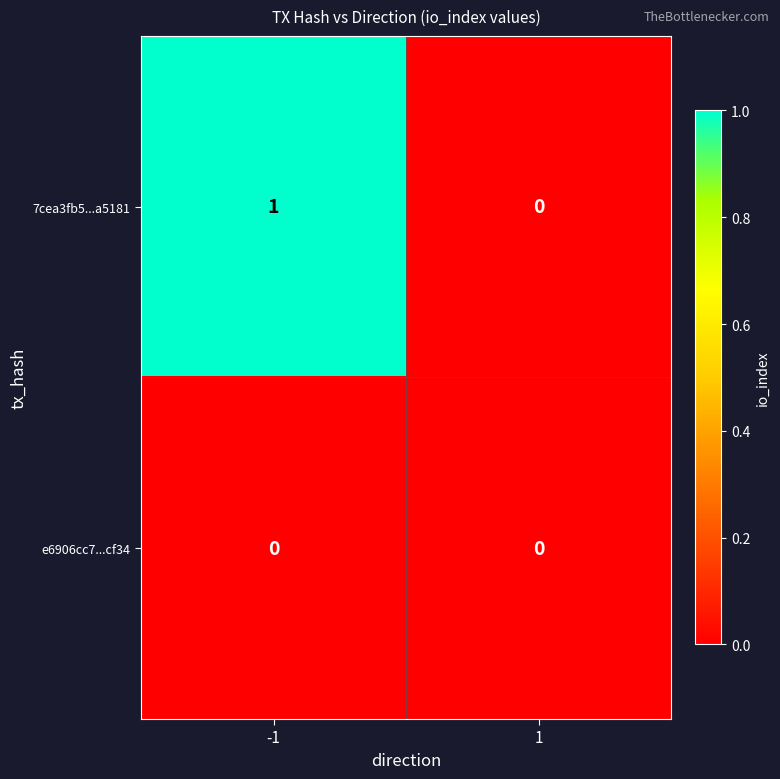

Which series changed the most between -1 and 1?

7cea3fb5...a5181